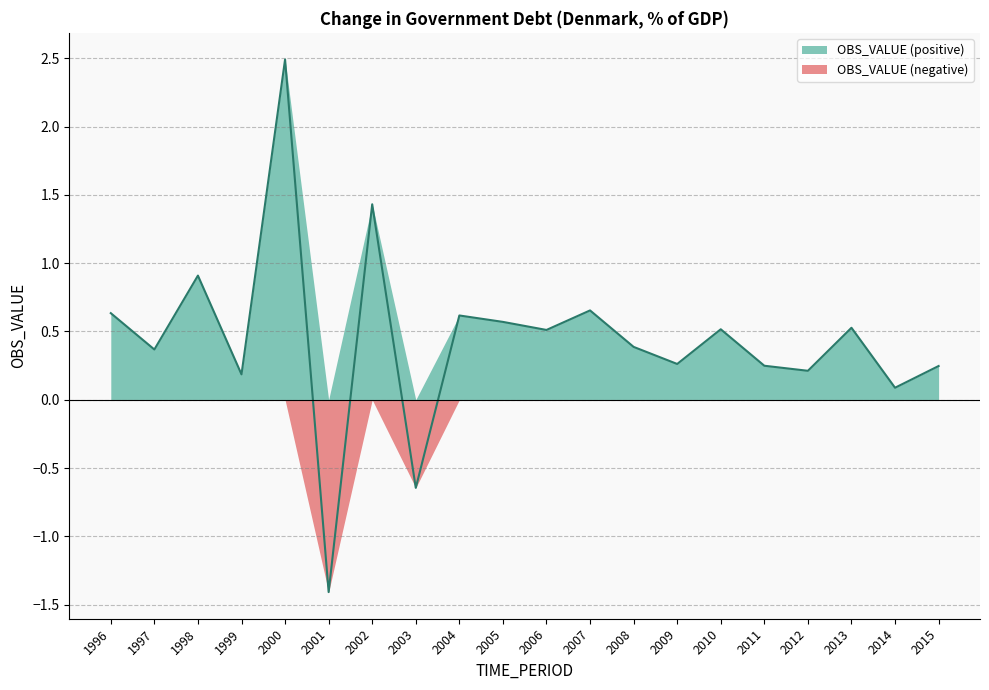

How many lines are shown in the chart?

2